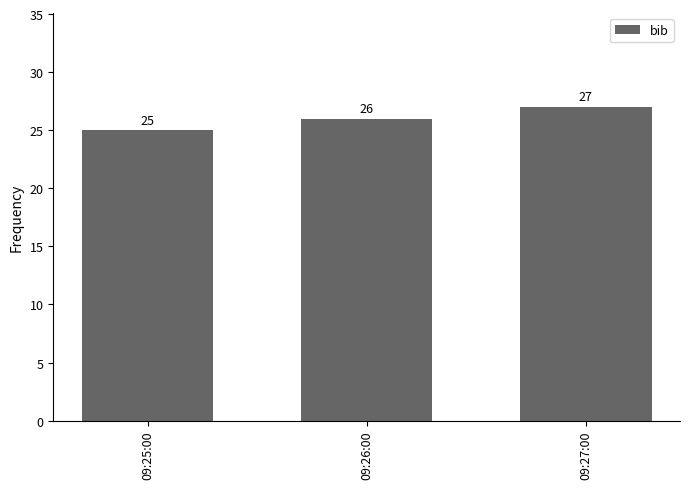

What is the greatest value displayed?

27